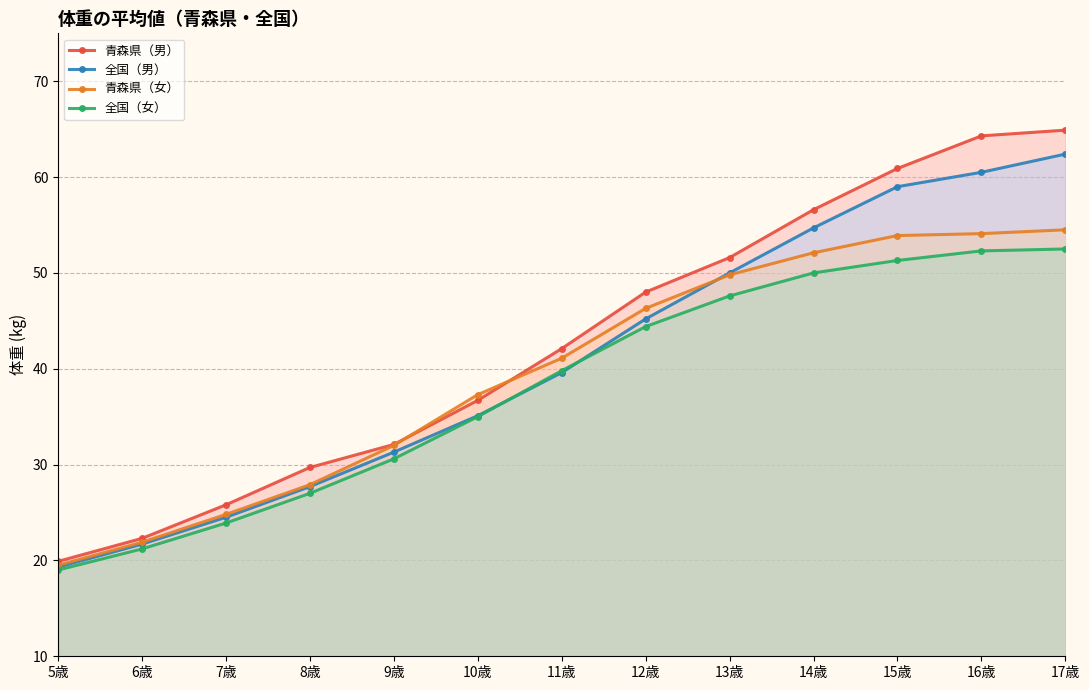

What are all the series names shown in the legend?

青森県（男）, 全国（男）, 青森県（女）, 全国（女）